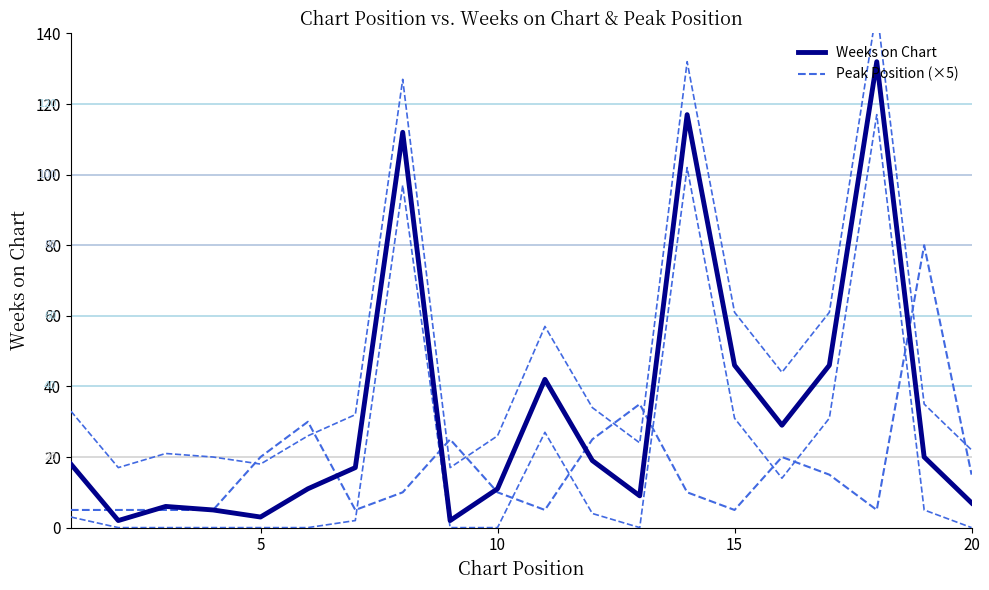

What is the value of the Peak Position (×5) point at the 14th from the left?

10